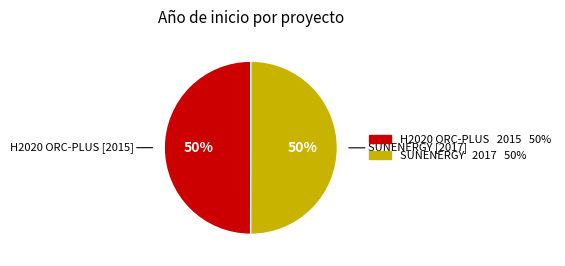

Approximately how many times larger is the value at SUNENERGY compared to H2020 ORC-PLUS?

1.0